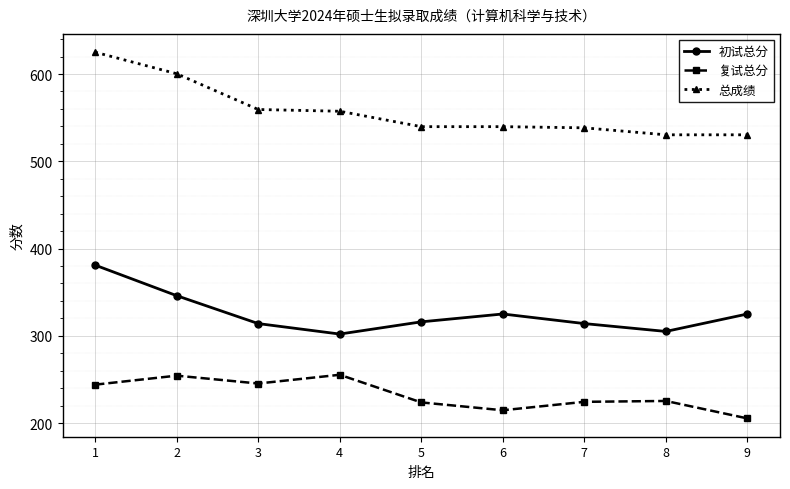

True or false: 总成绩 and 复试总分 intersect in this chart.

False